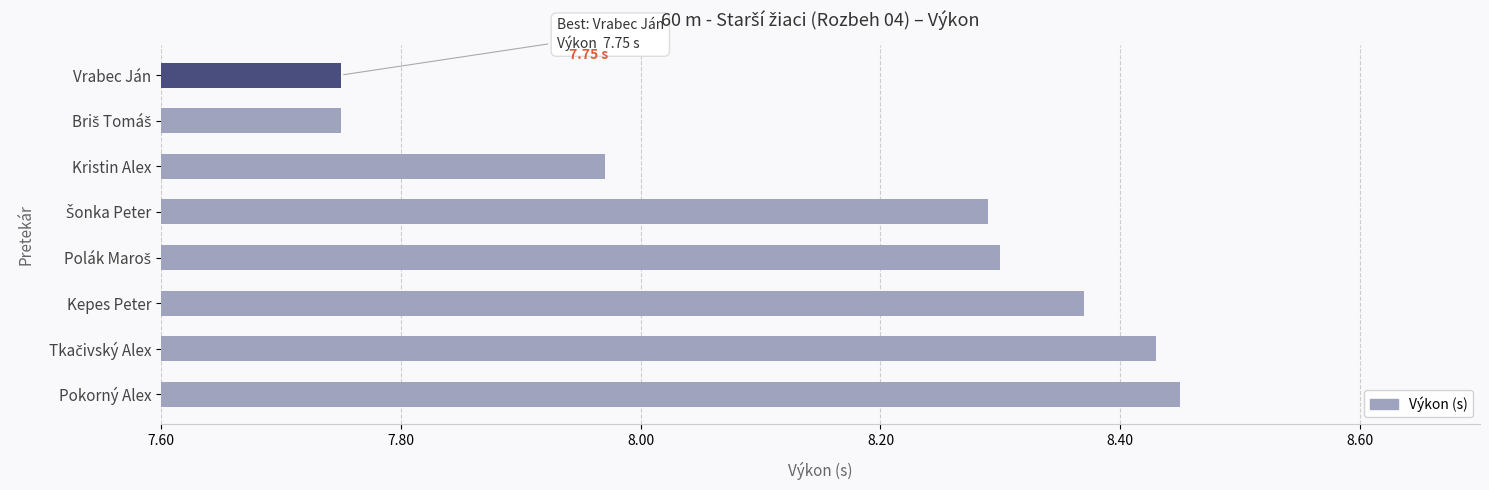

What is the average value?

8.2